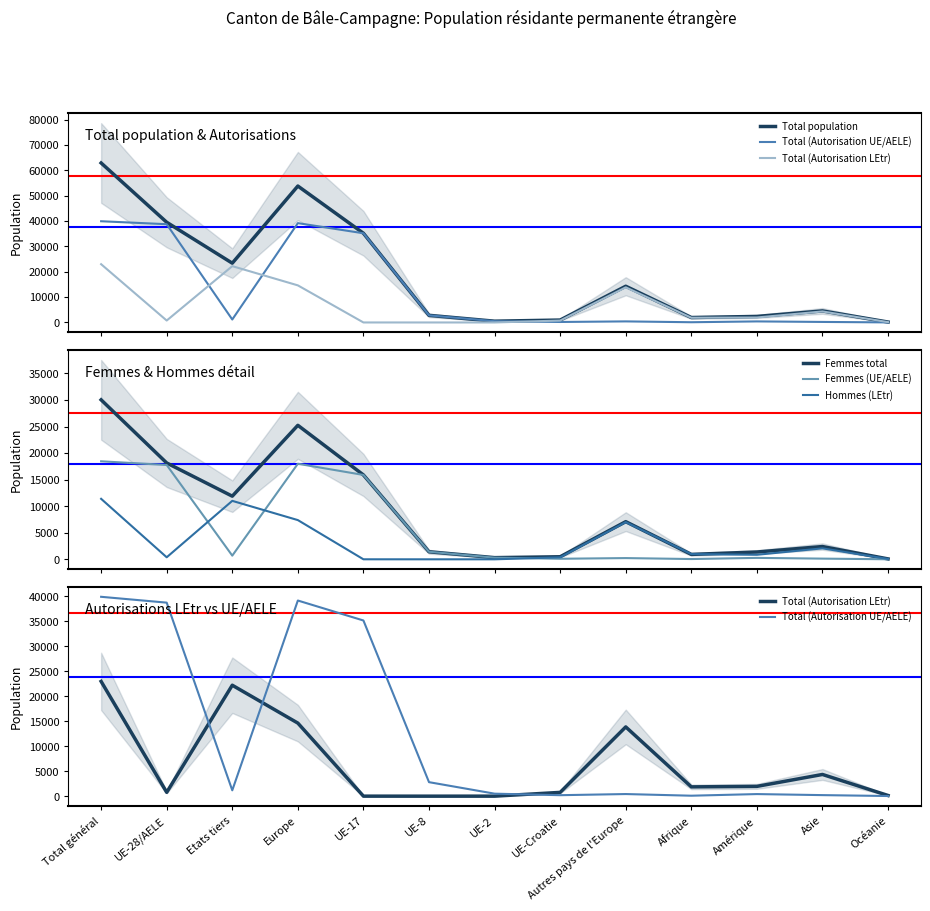

Which series ends up on top after the final intersection of Femmes (UE/AELE) and Total (Autorisation LEtr)?

Total (Autorisation LEtr)